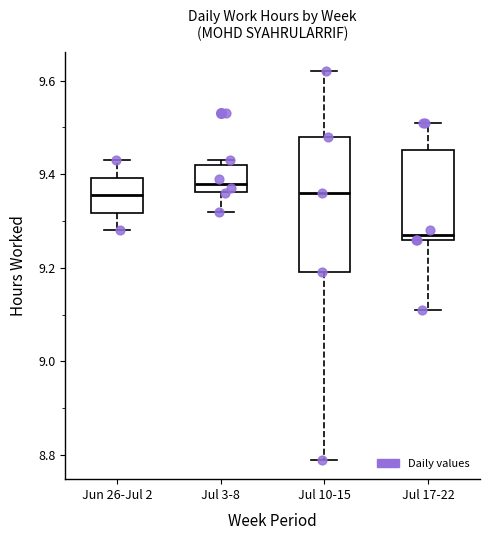

Reading left to right, transcribe this box plot: for each box, give where its median line is, the range the box spans, and where its two whiskers end, as read against the y-axis. The values are not printed on the chart, so give them approximately, as read against the axis.

Jun 26-Jul 2: median 9.36, box 9.32 to 9.40, whiskers 9.28 to 9.44
Jul 3-8: median 9.38, box 9.36 to 9.42, whiskers 9.32 to 9.44
Jul 10-15: median 9.36, box 9.20 to 9.48, whiskers 8.80 to 9.62
Jul 17-22: median 9.28, box 9.26 to 9.46, whiskers 9.12 to 9.52